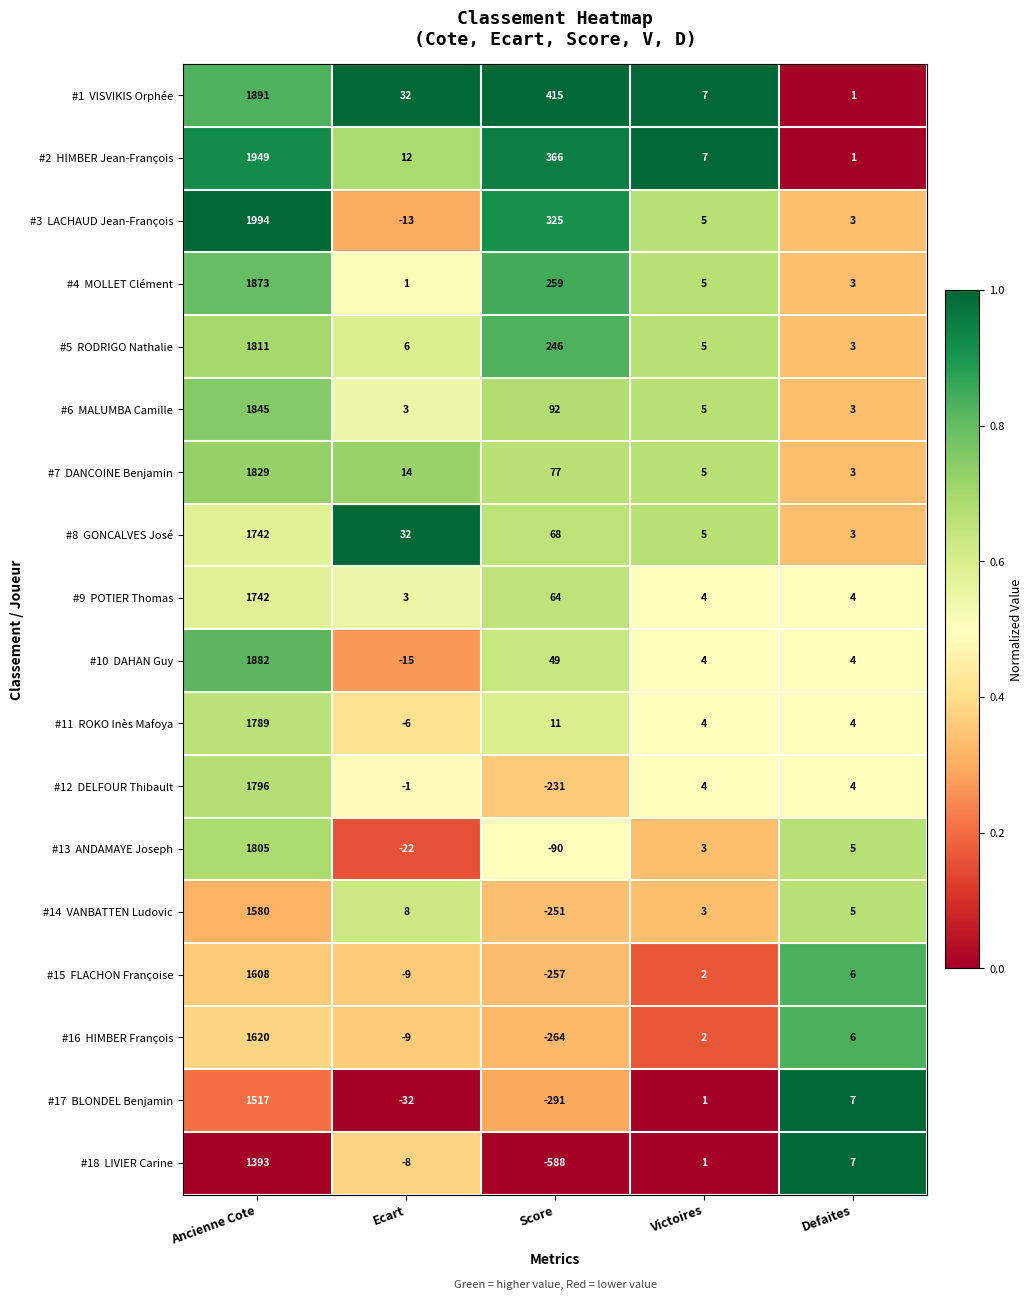

What is the greatest value displayed?

1994